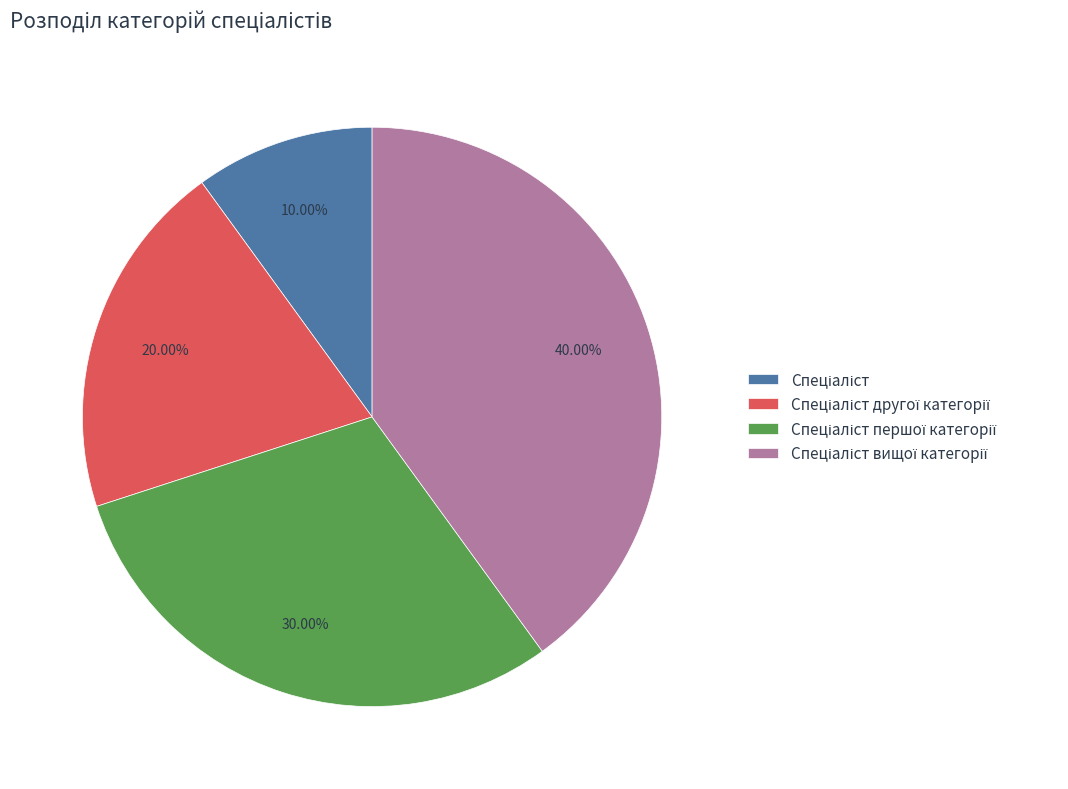

Is there any slice that represents more than half of the pie?

No